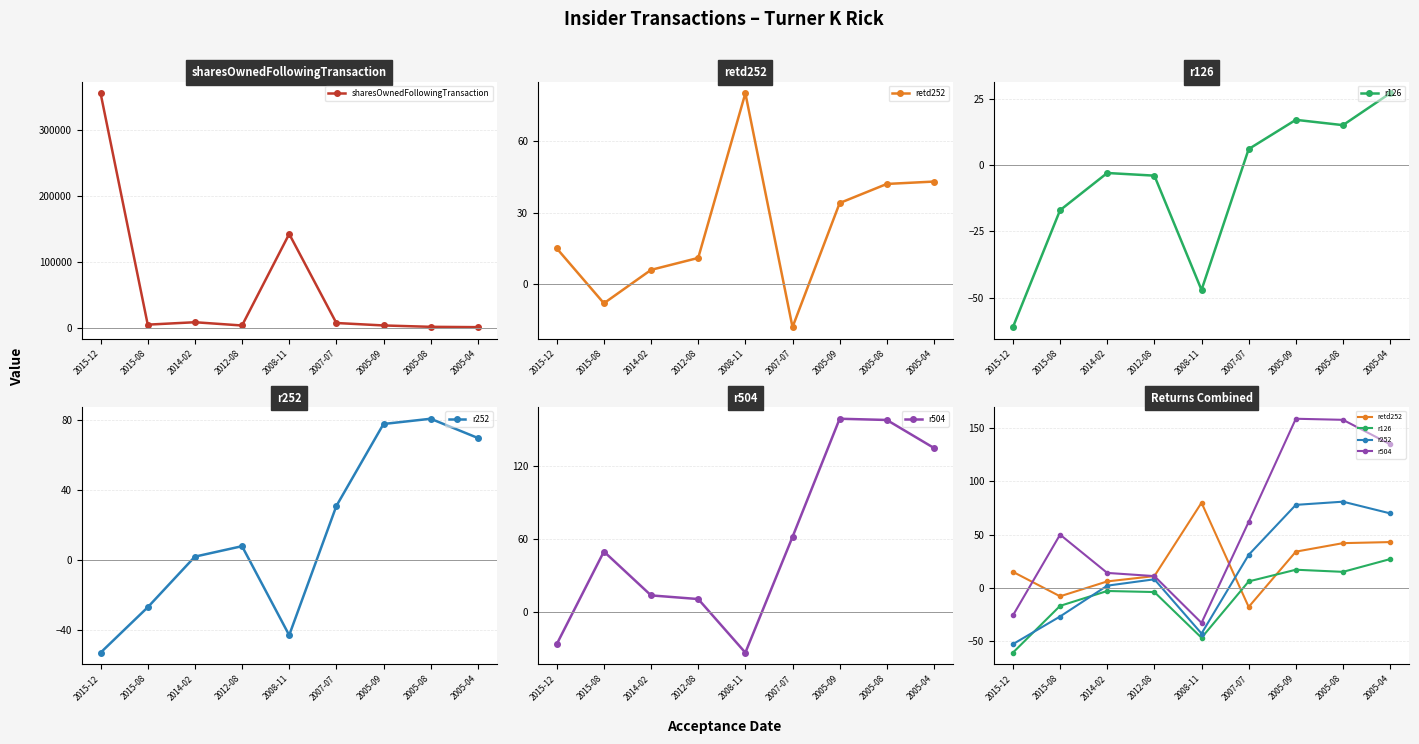

What is the label of the 7th point from the right?

2014-02